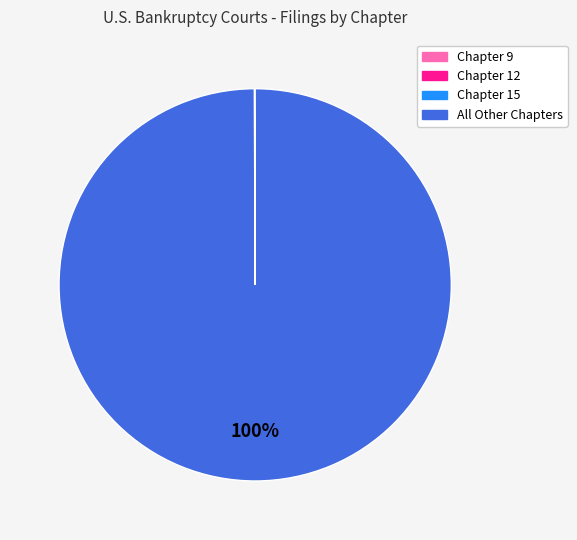

To the nearest percent, what portion does All Other Chapters represent?

100%